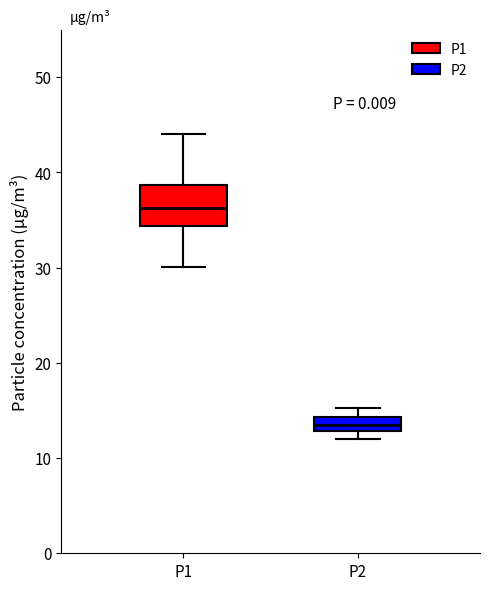

Which box is the tallest, from its lower edge to its upper edge?

P1